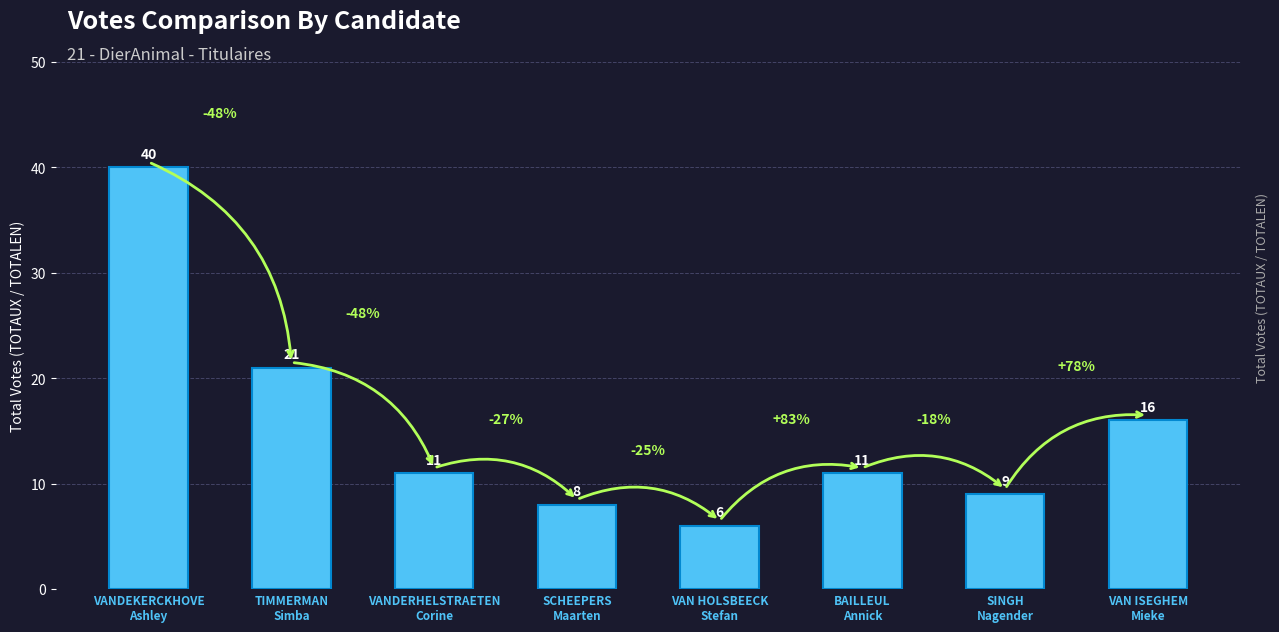

What is the value of the 6th bar from the left?

11